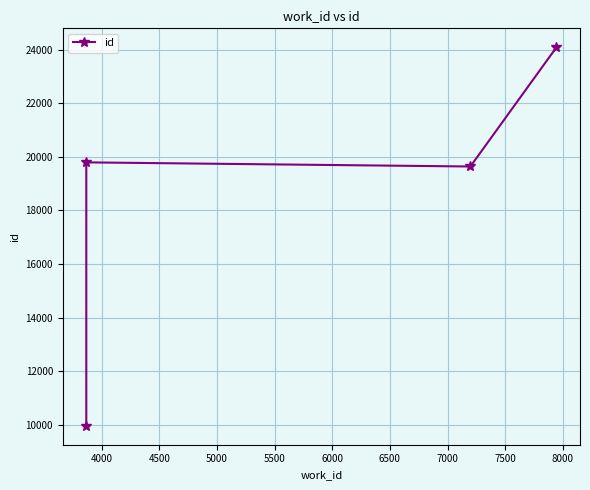

Reading right to left, list all the values displayed in this chart.

24087	19638	19792	9963